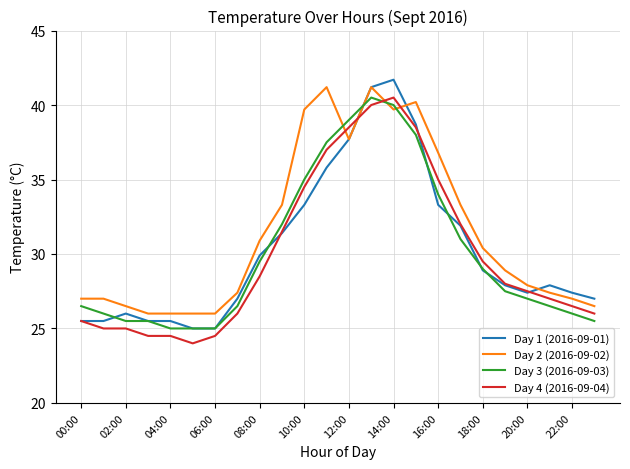

Which series has the largest total across all categories?

Day 2 (2016-09-02)